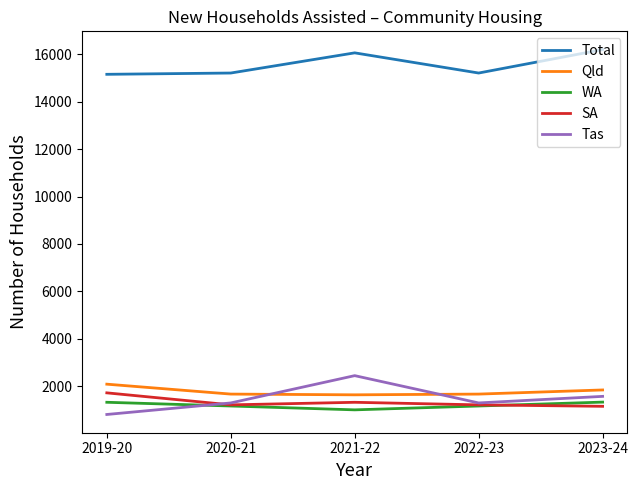

The value of Tas at 2020-21 is 686. True or false?

False